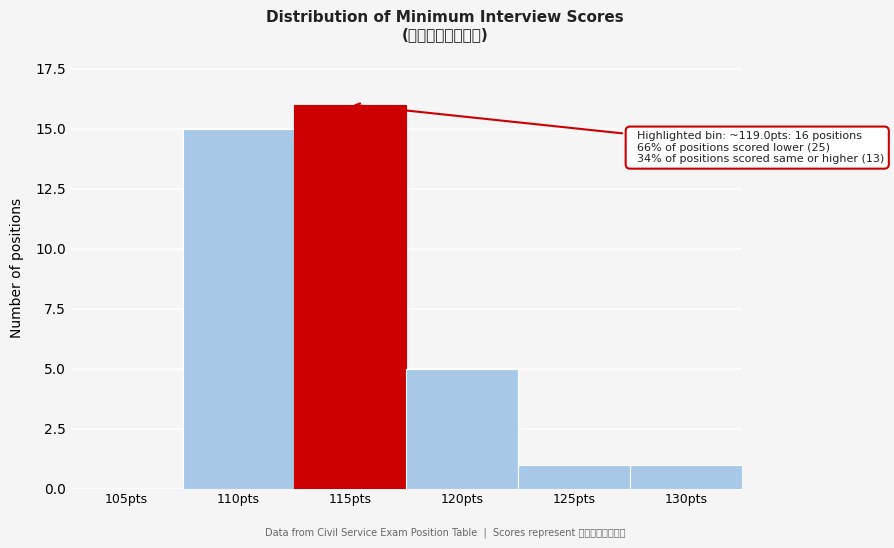

Reading left to right, transcribe all the data shown in this chart.

105pts=0	110pts=15	115pts=16	120pts=5	125pts=1	130pts=1